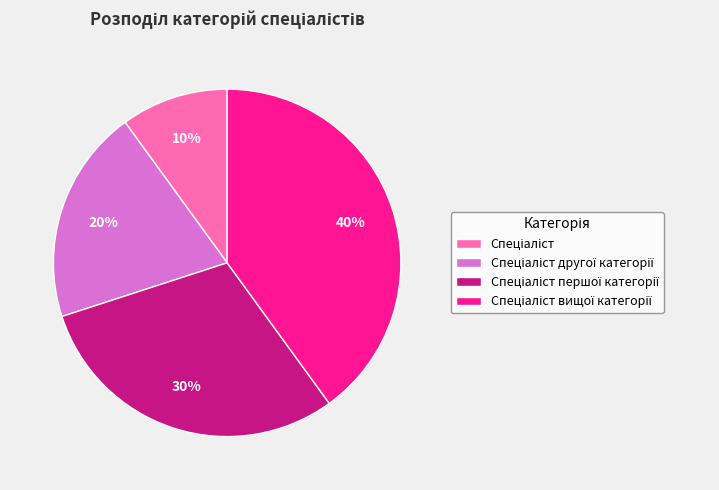

To the nearest percent, what is the difference between the largest and smallest slice percentages?

30%